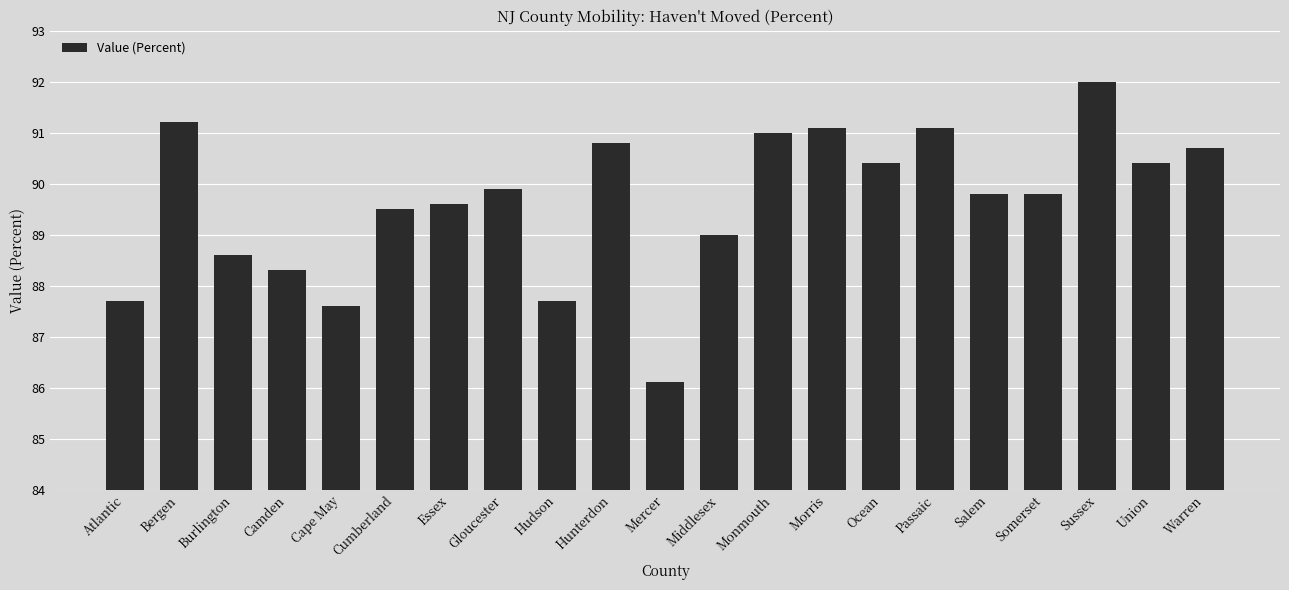

Read the value at Somerset.

89.8